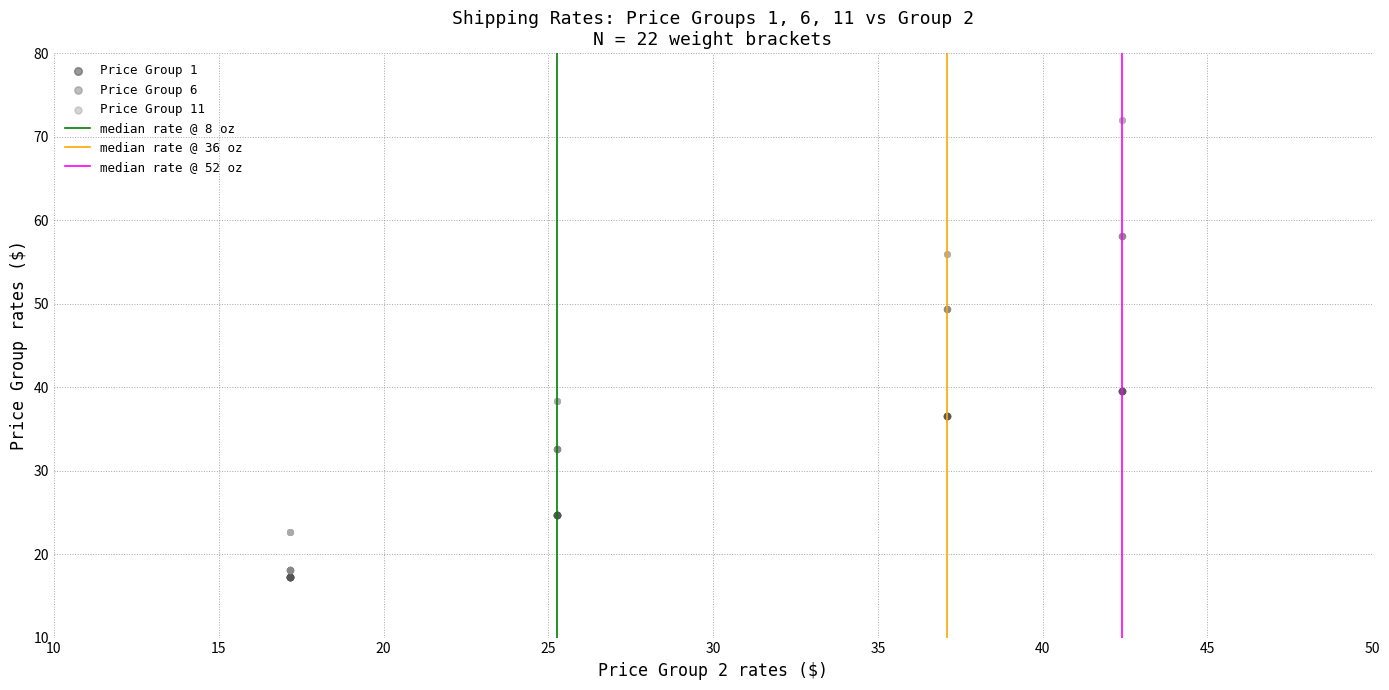

Which series reaches the maximum Y coordinate?

Price Group 11